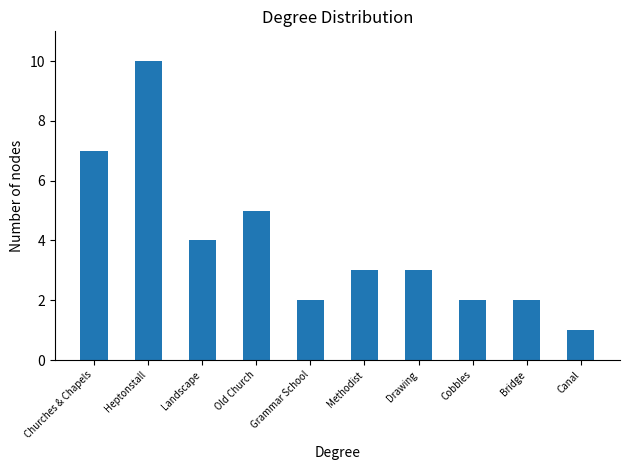

What is the sum of the values at Methodist and Bridge?

5